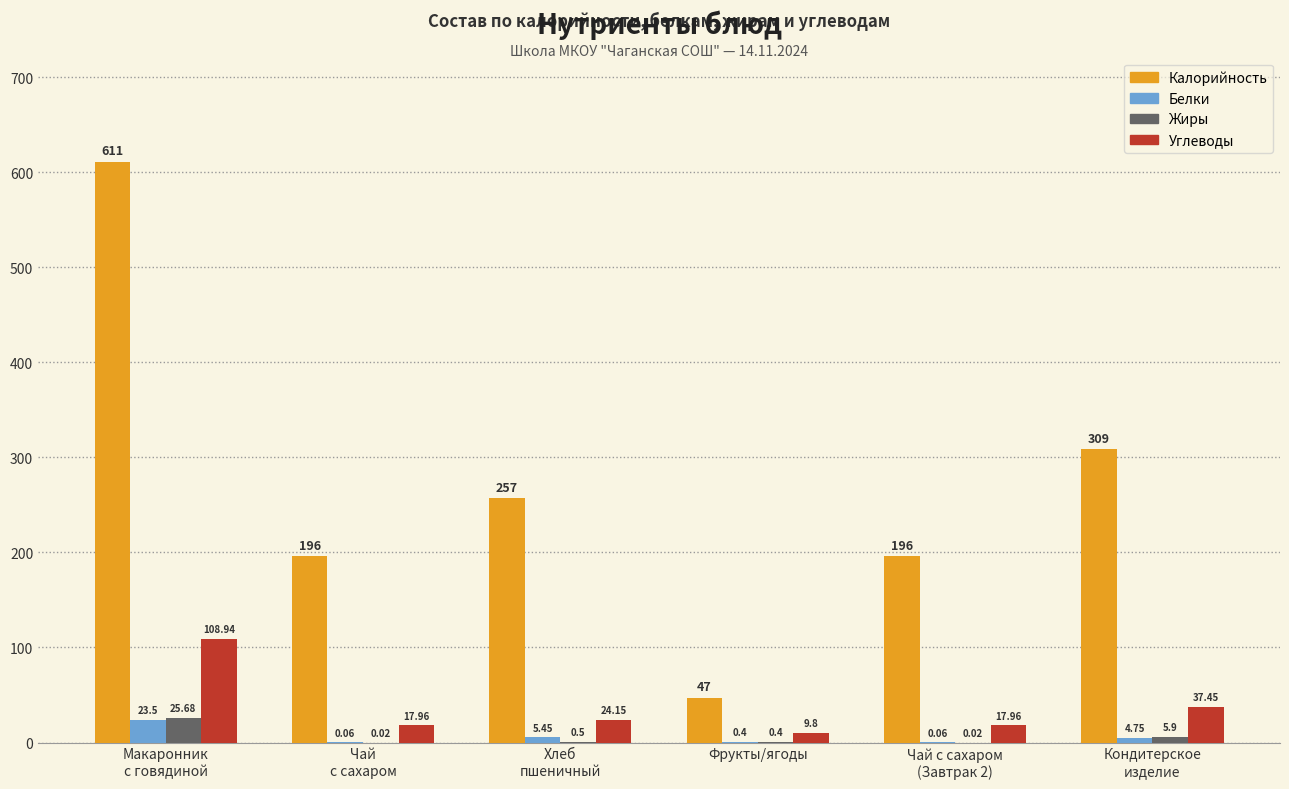

Which series has the largest total across all categories?

Калорийность